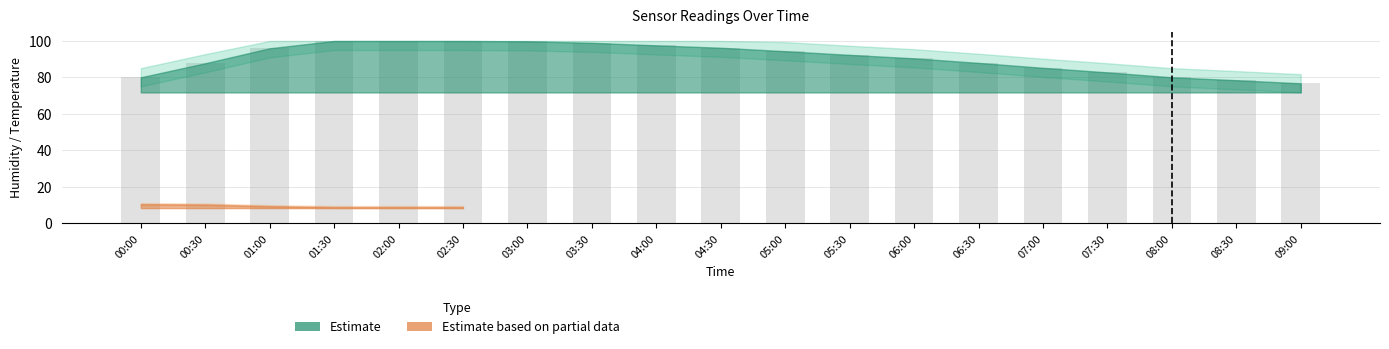

Are the bars grouped side by side (vs. stacked)?

No